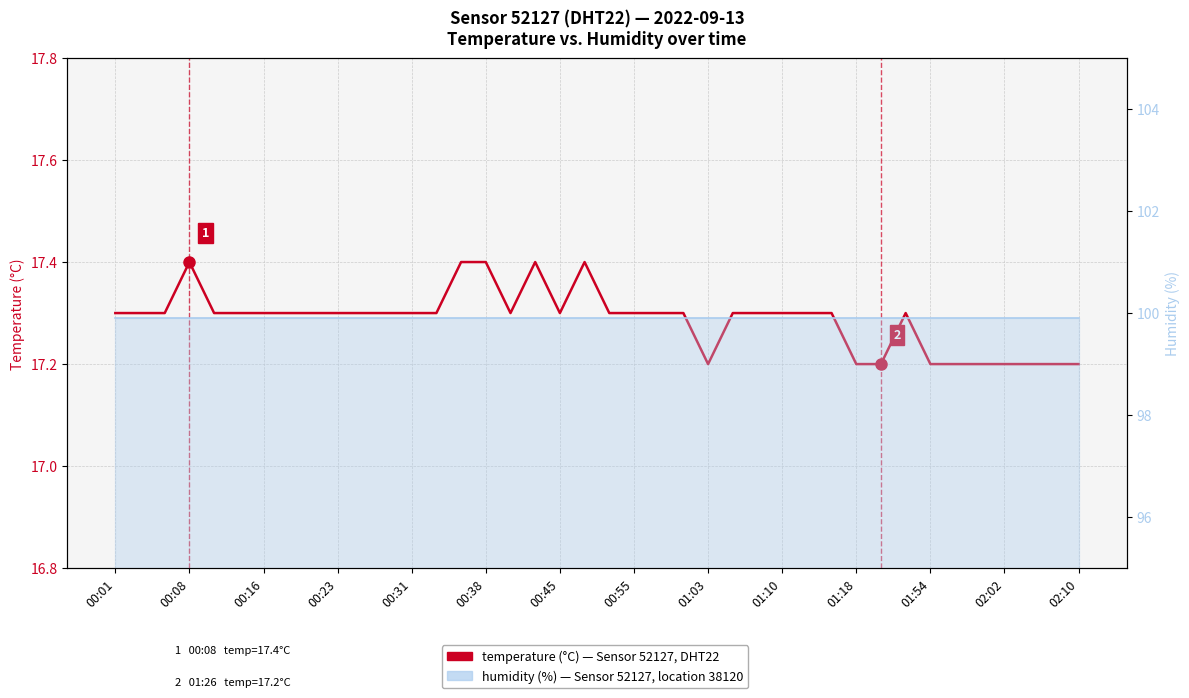

What is the approximate value of temperature at 01:10?

17.3